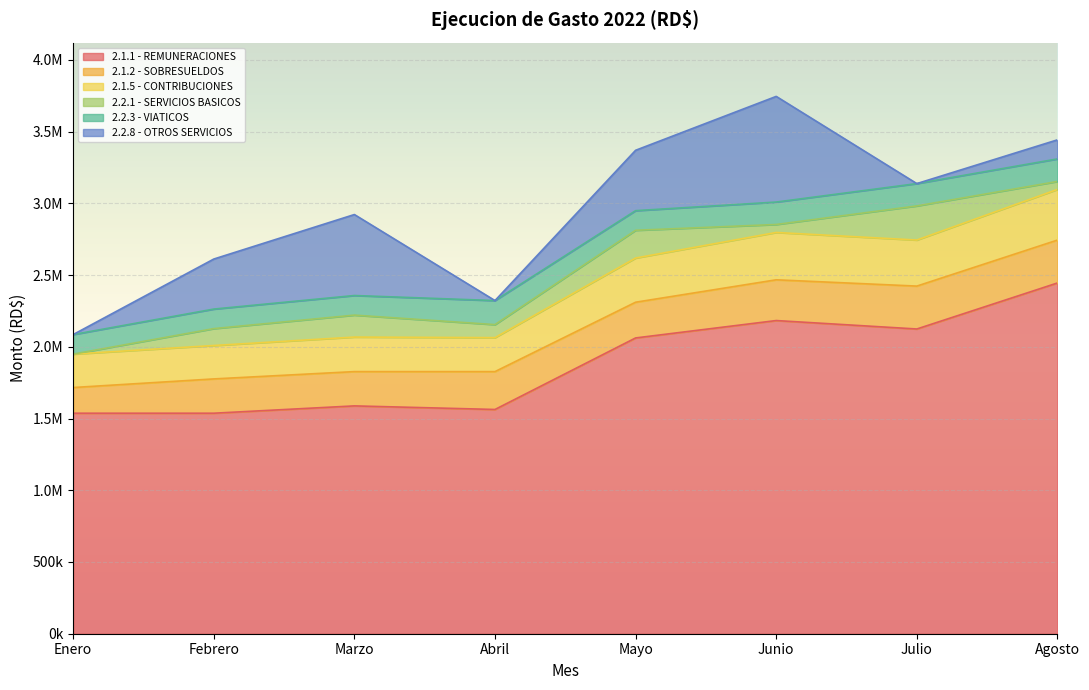

What is the difference between the highest and lowest values at Julio?

2124000.0